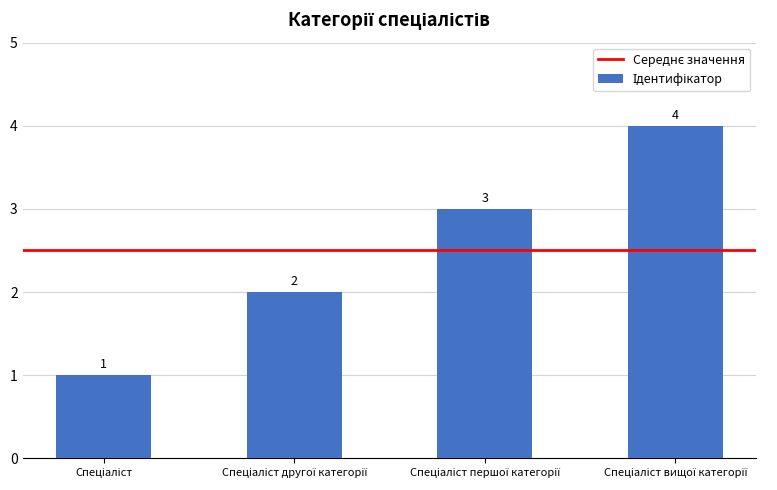

What is the difference between the second highest and minimum values?

2